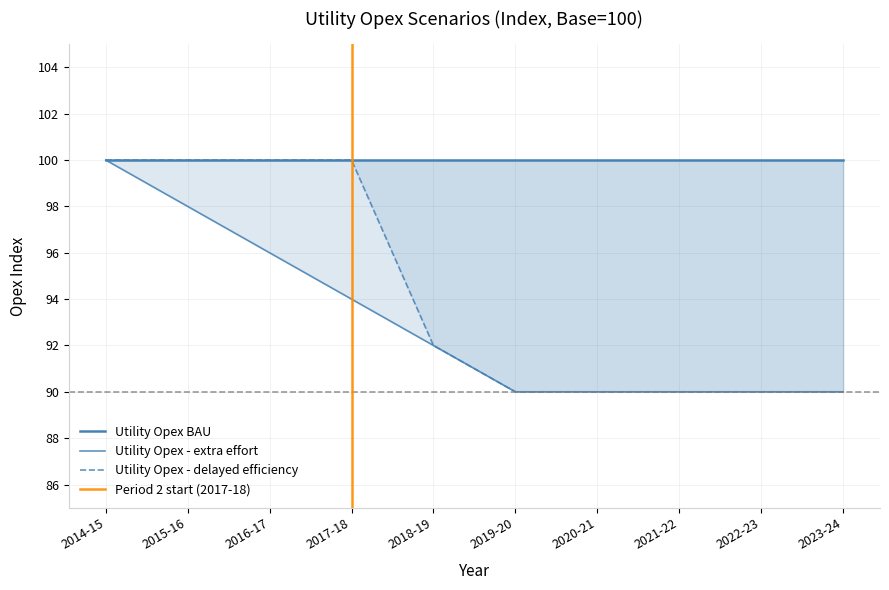

Count the Utility Opex - delayed efficiency values in the range 90 to 100.

10